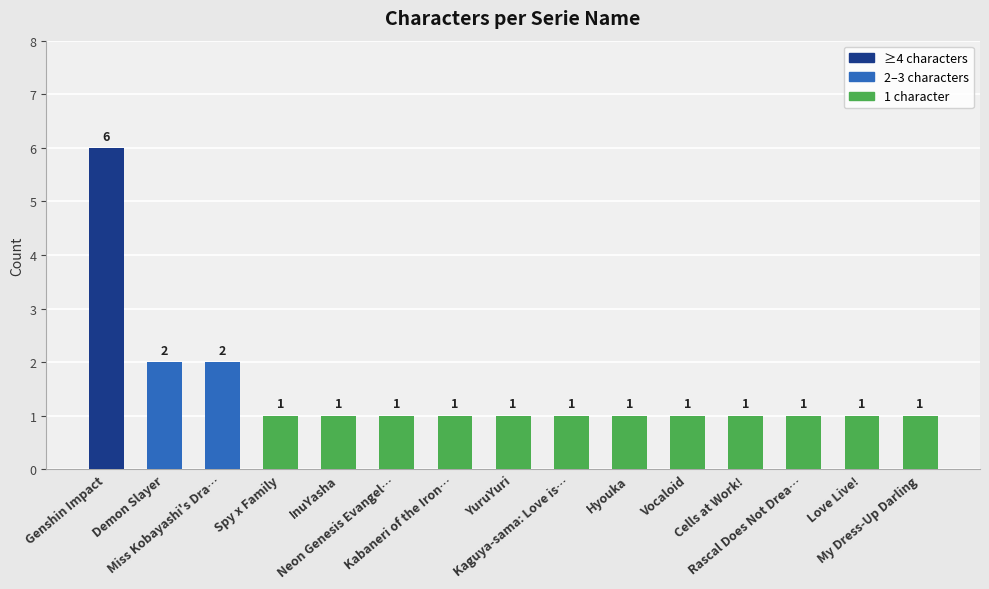

Is it true that the value at Rascal Does Not Drea… is 1?

True